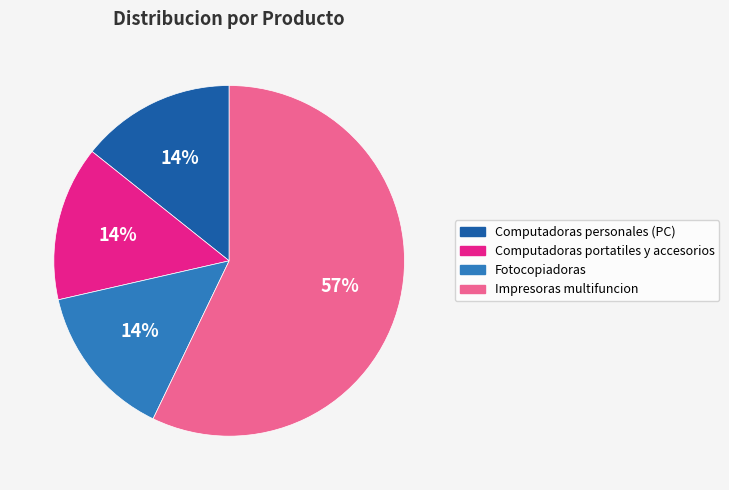

Is there a majority slice in this chart?

Yes